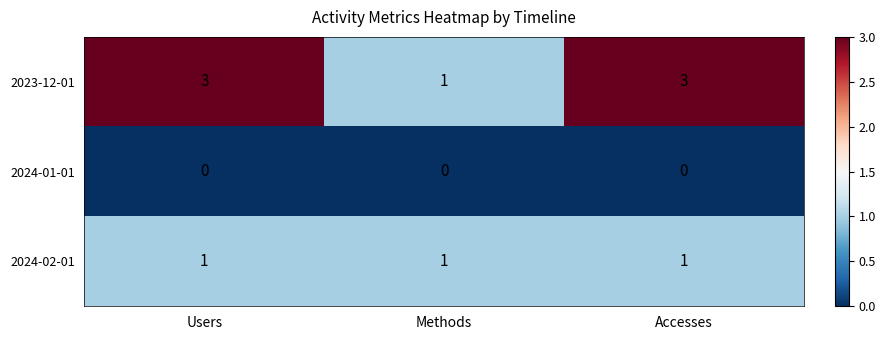

How many series are shown in this chart?

3